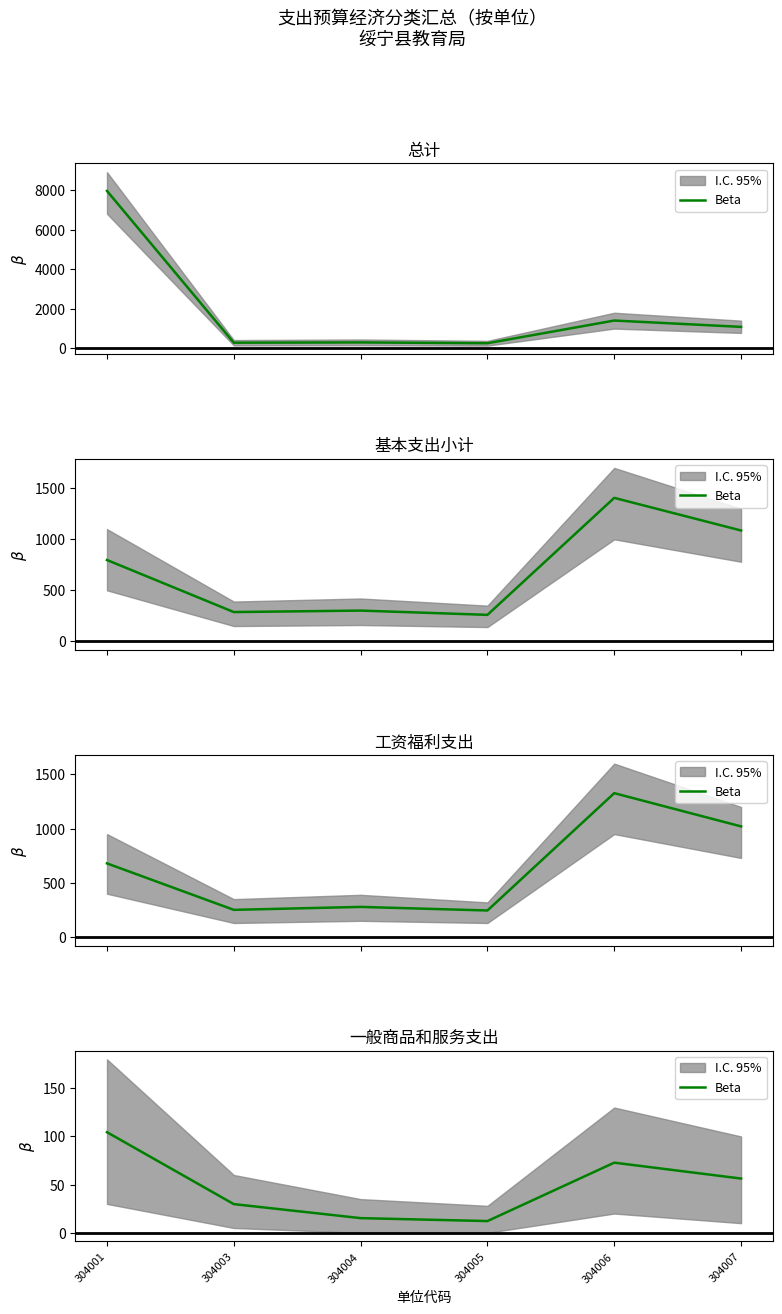

Where is the first local minimum?

304005